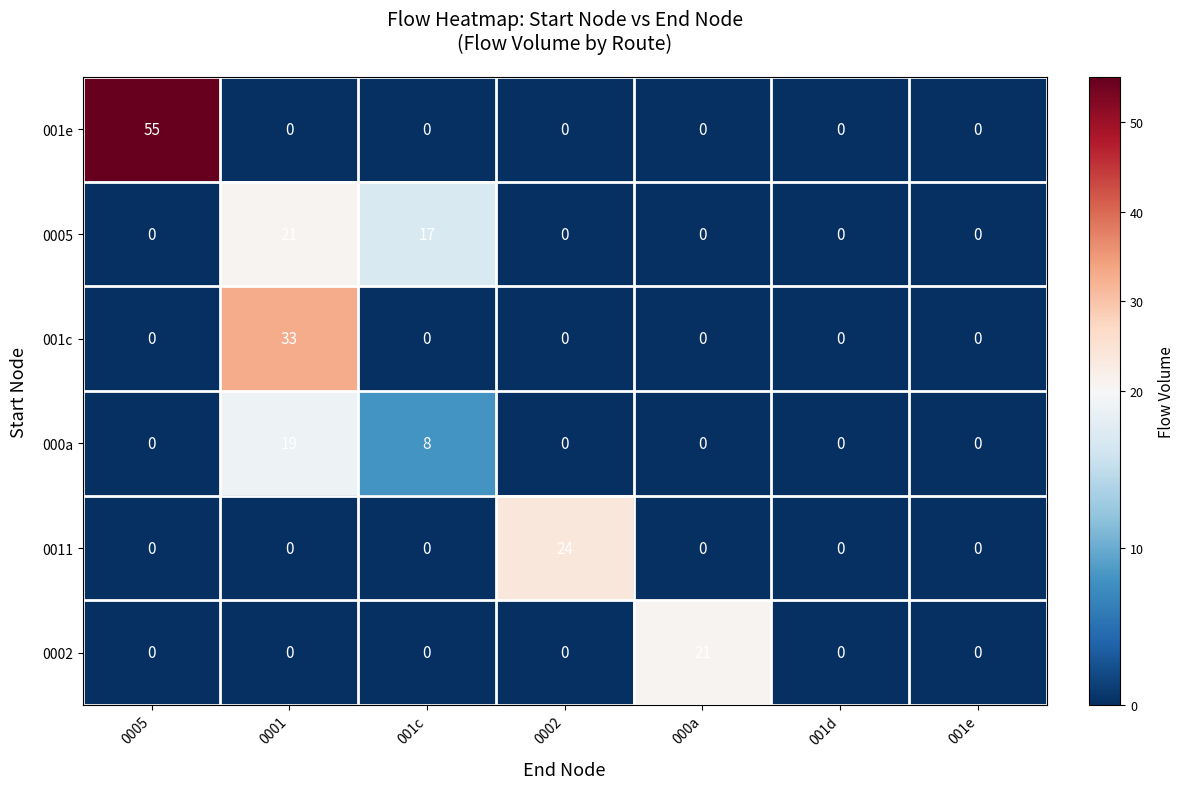

What is the maximum value shown in the chart?

55